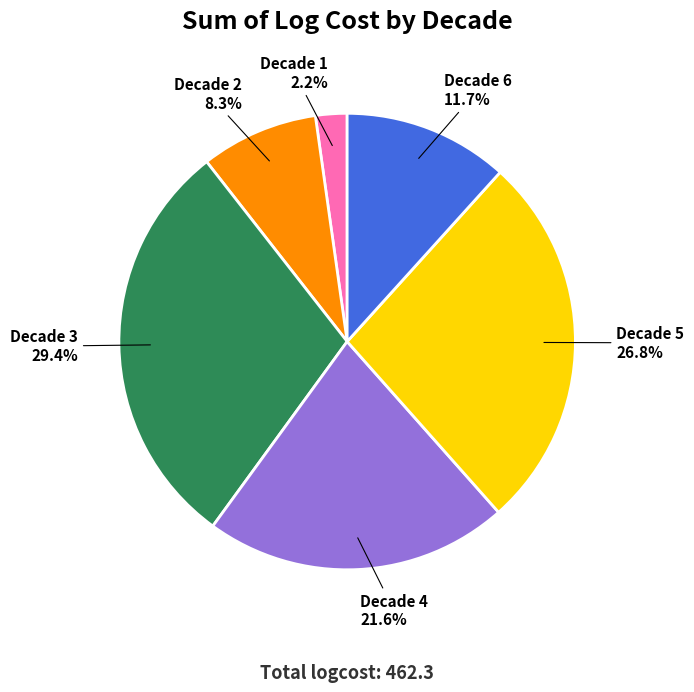

What is the smallest slice in the pie chart?

Decade 1